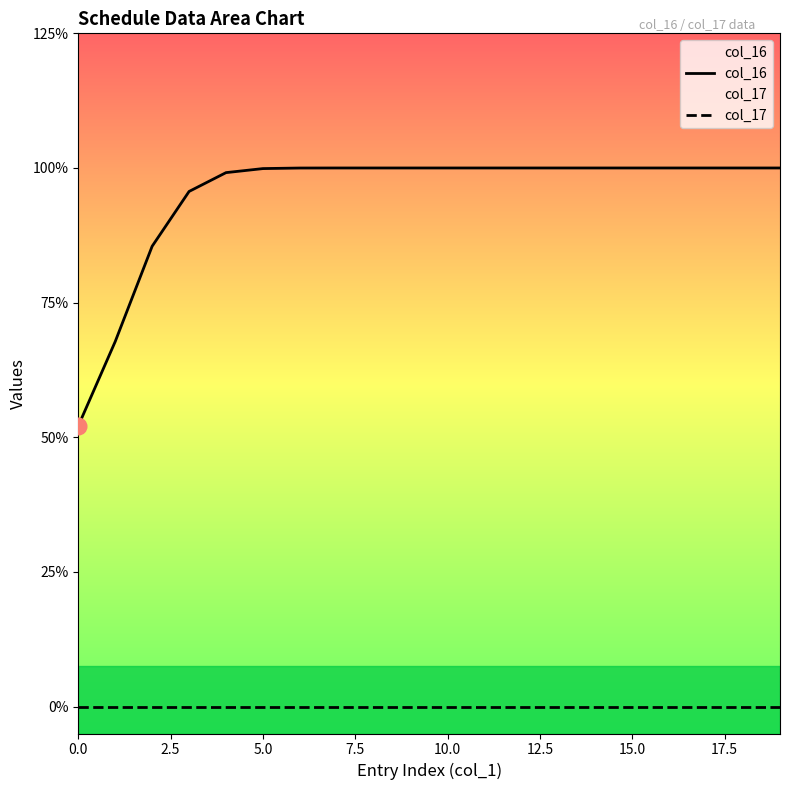

True or false: col_17 and col_16 cross at least once.

False